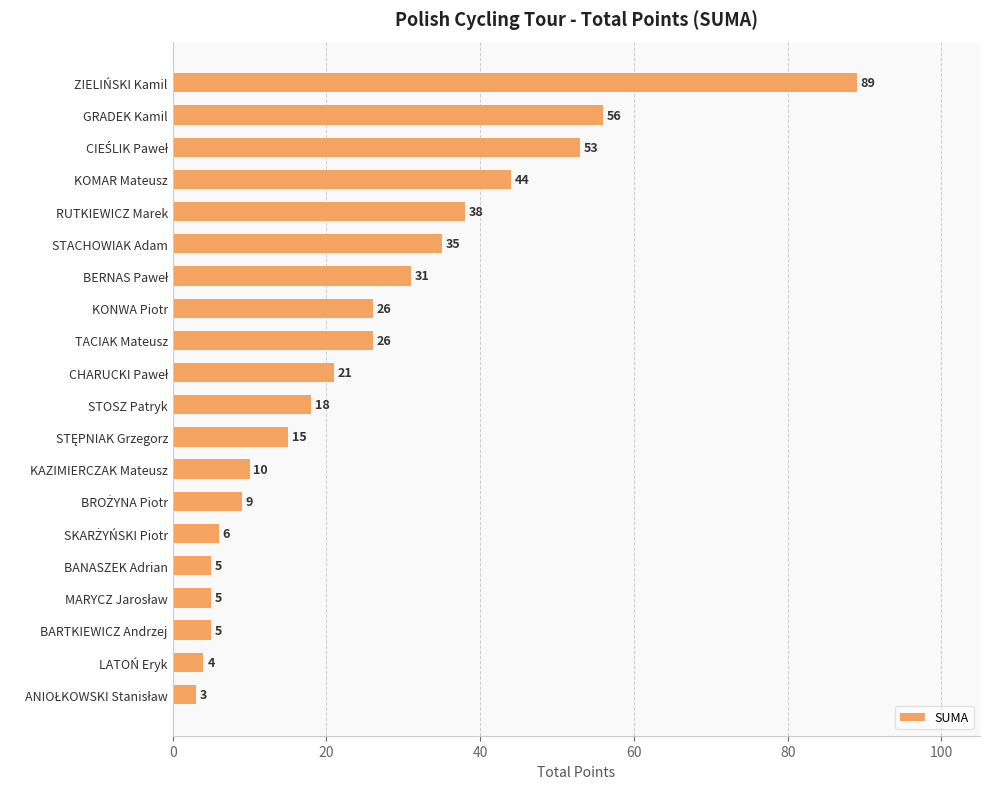

Reading top to bottom, what are all the values shown in this chart?

89	56	53	44	38	35	31	26	26	21	18	15	10	9	6	5	5	5	4	3